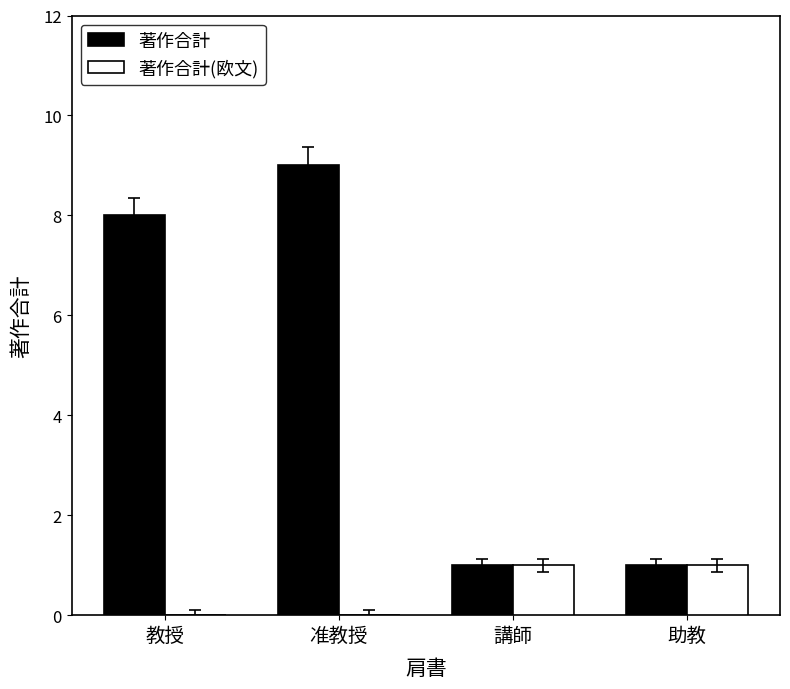

What is the maximum value for 著作合計(欧文)?

1